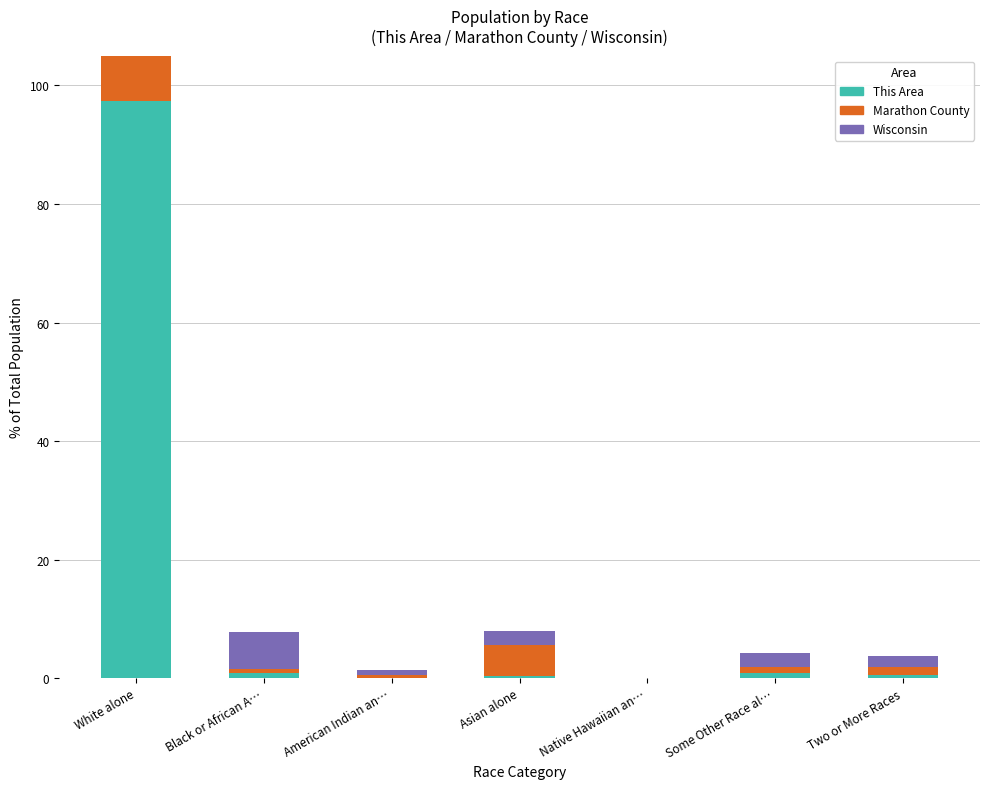

List the labels in order of This Area value, largest first.

White alone, Black or African A…, Some Other Race al…, Two or More Races, Asian alone, American Indian an…, Native Hawaiian an…